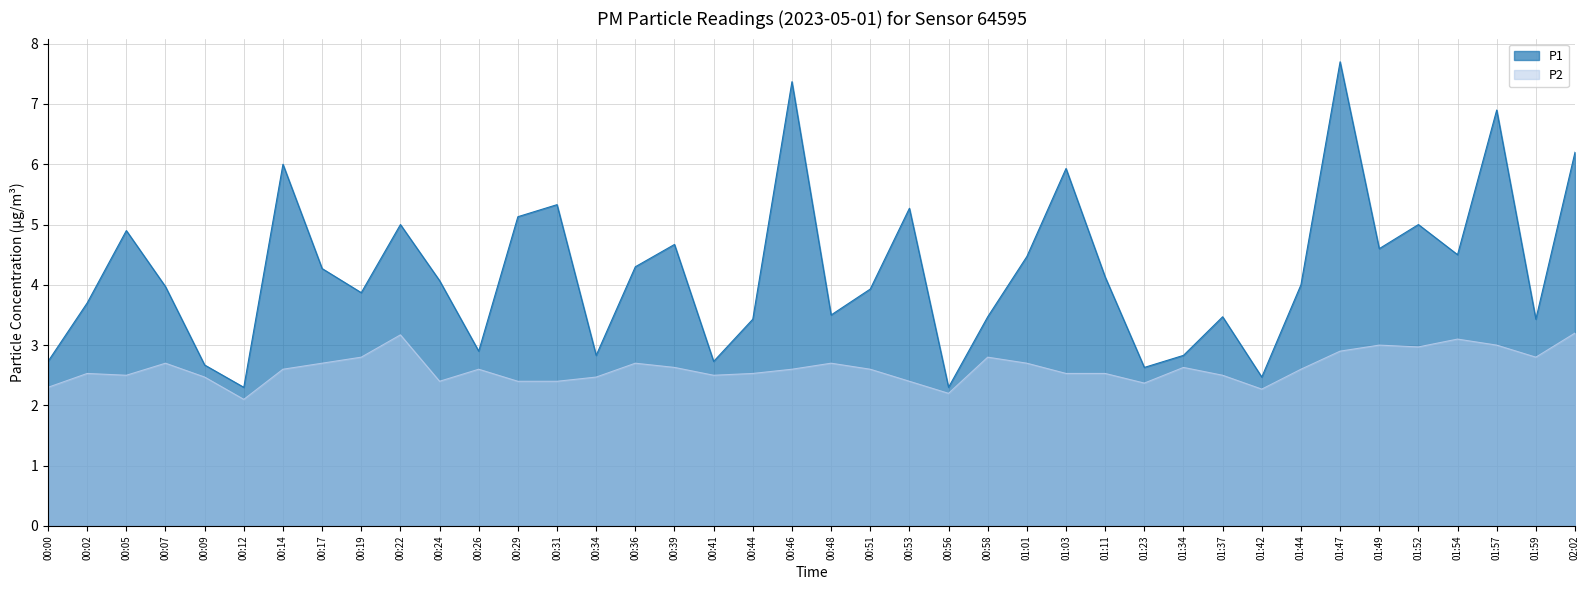

The value of P2 at 01:54 is 4.5. True or false?

False